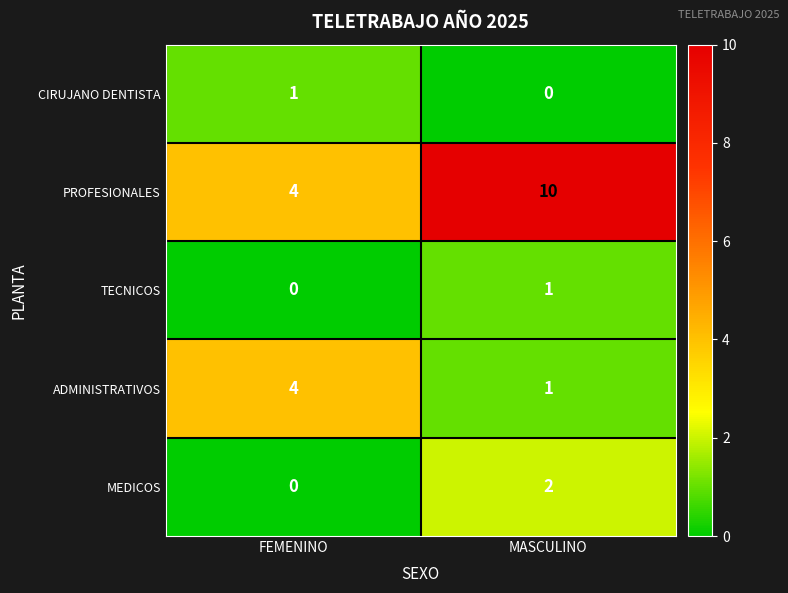

What is the difference between the ADMINISTRATIVOS values at MASCULINO and FEMENINO?

3